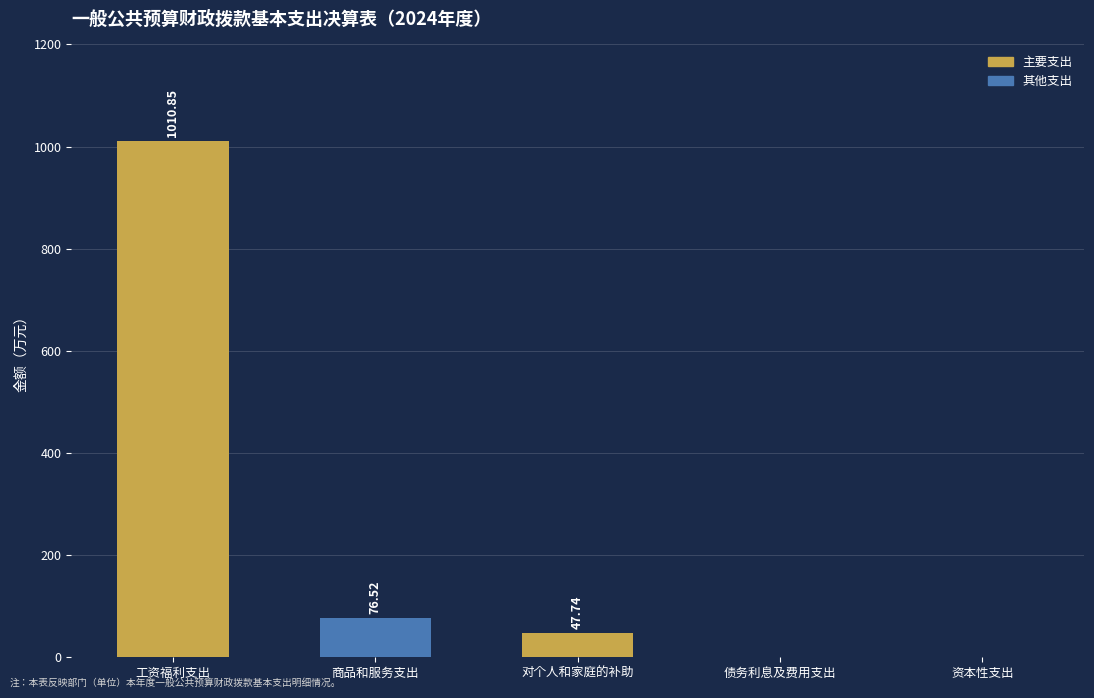

Reading right to left, what are all the values shown in this chart?

资本性支出=0.0	债务利息及费用支出=0.0	对个人和家庭的补助=47.7	商品和服务支出=76.5	工资福利支出=1010.9